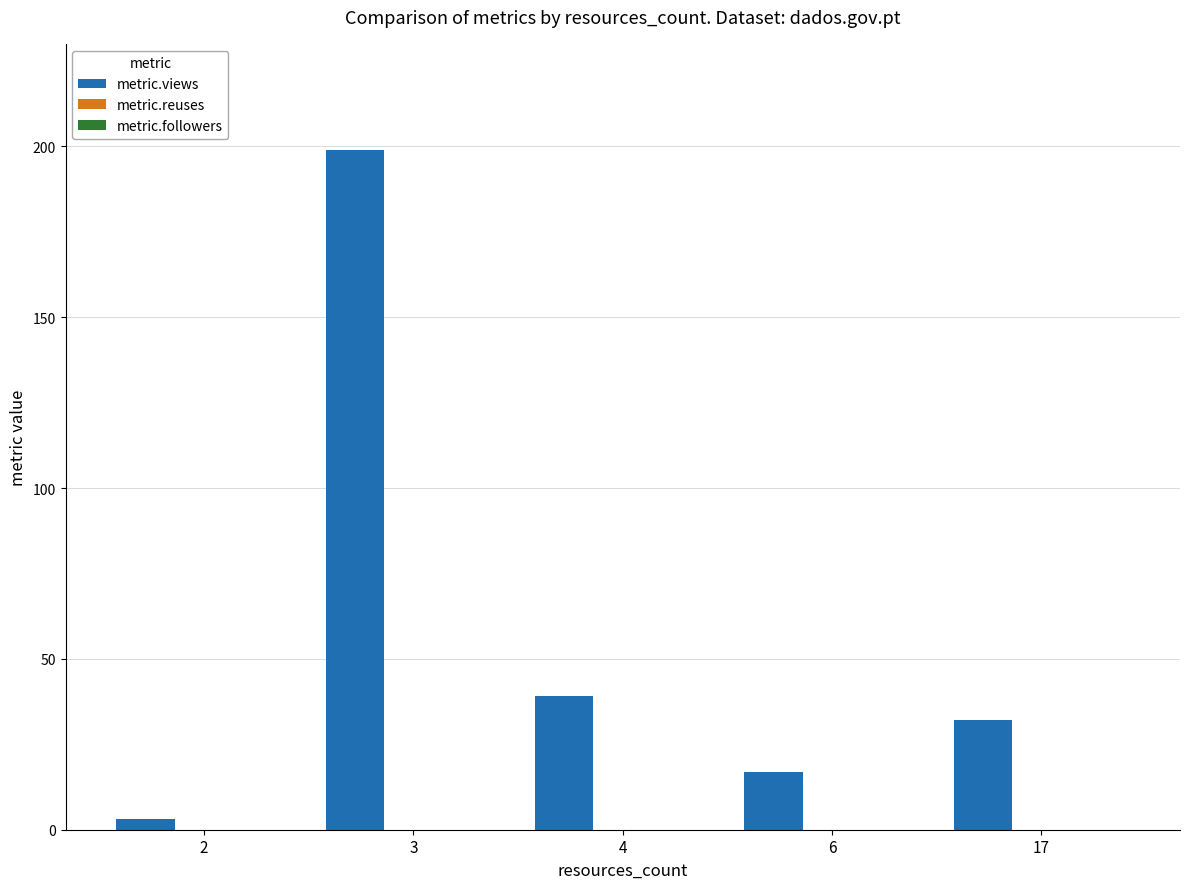

What is the difference between the second highest and second lowest values?

22